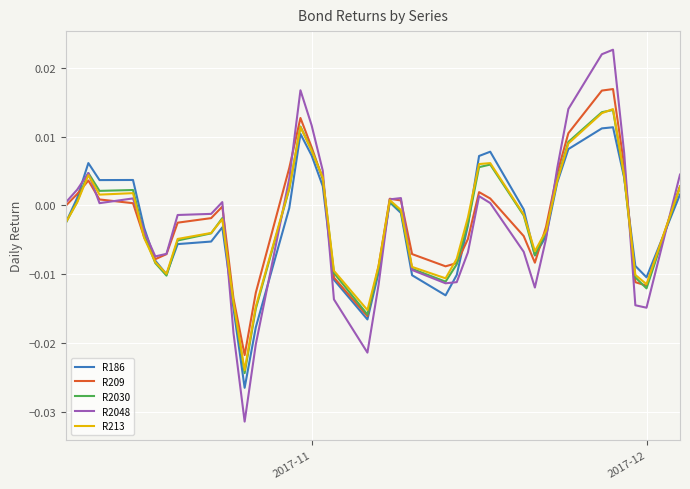

The value of R213 at 7 is 0.0. True or false?

False